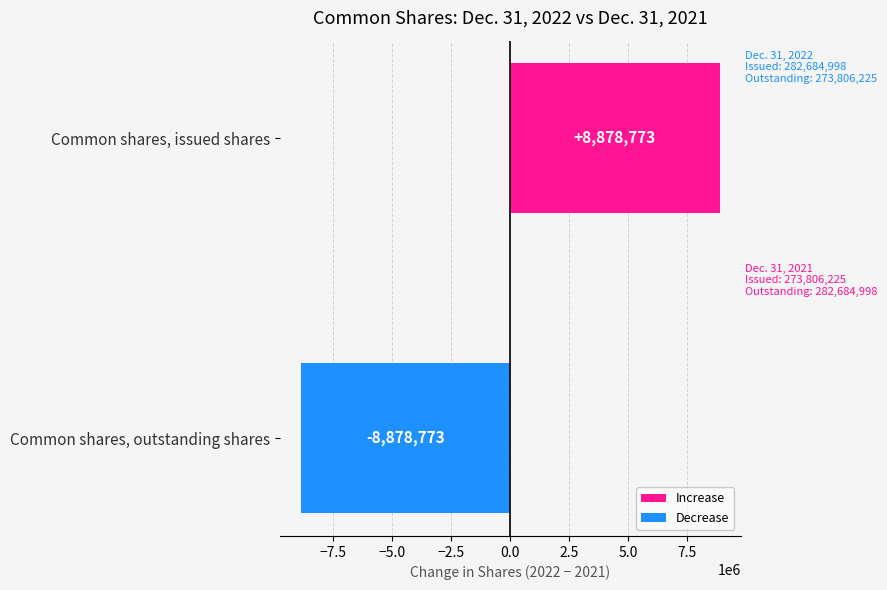

Count the values in the range -8878773 to 8878773.

2